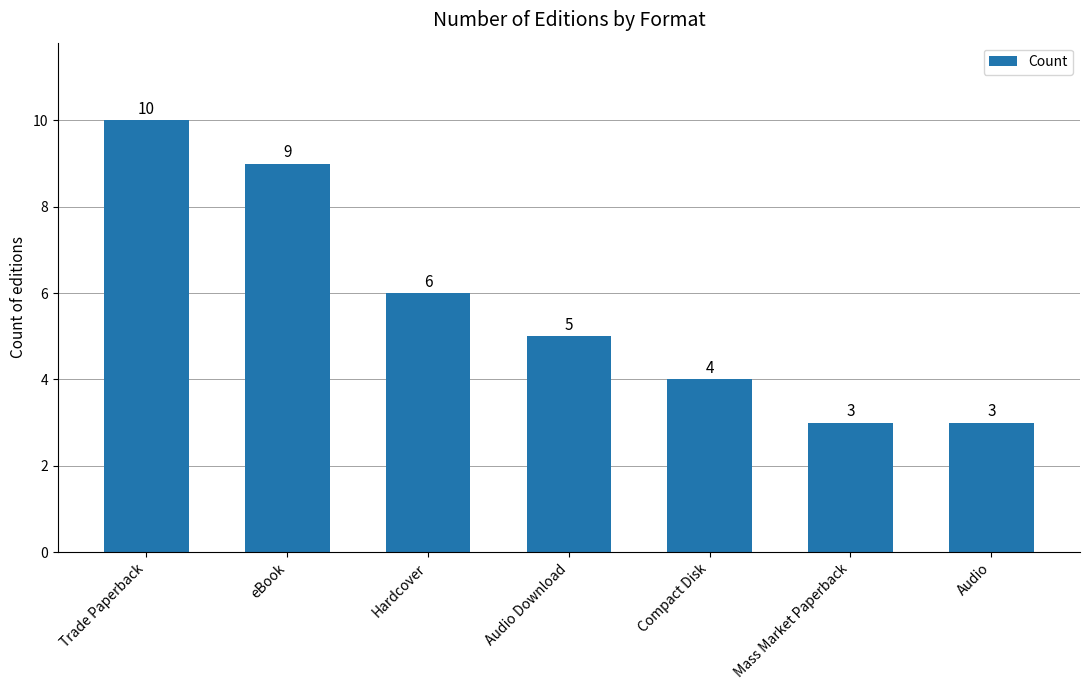

What is the label of the 2nd bar from the left?

eBook